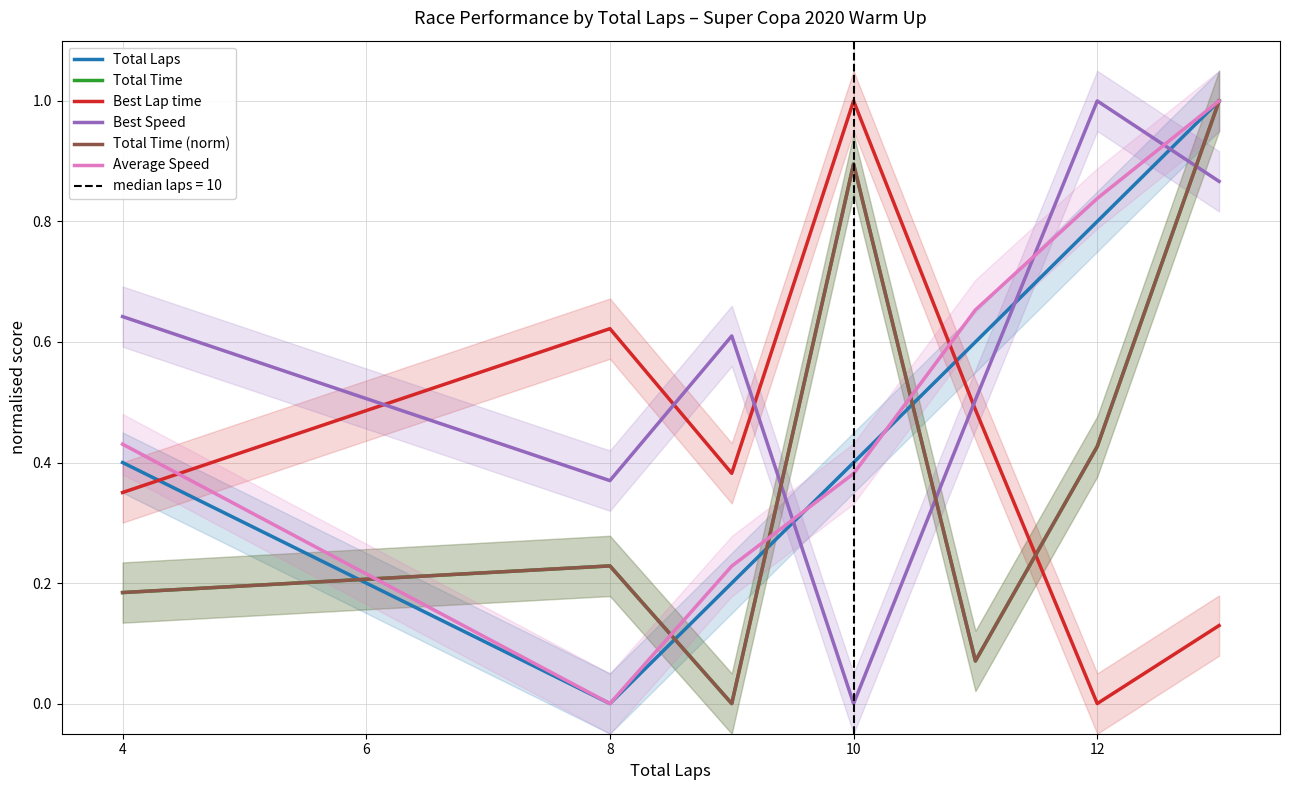

Reading right to left, list all the values displayed in this chart.

Total Laps: 1.0	0.8	0.6	0.4	0.2	0.0	0.4
Total Time: 1.0	0.4	0.1	0.9	0.0	0.2	0.2
Best Lap time: 0.1	0.0	0.5	1.0	0.4	0.6	0.4
Best Speed: 0.9	1.0	0.5	0.0	0.6	0.4	0.6
Total Time (norm): 1.0	0.4	0.1	0.9	0.0	0.2	0.2
Average Speed: 1.0	0.8	0.7	0.4	0.2	0.0	0.4